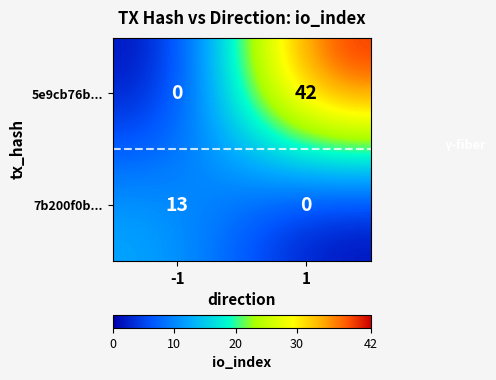

Between -1 and 1, which series saw the biggest shift?

5e9cb76b...